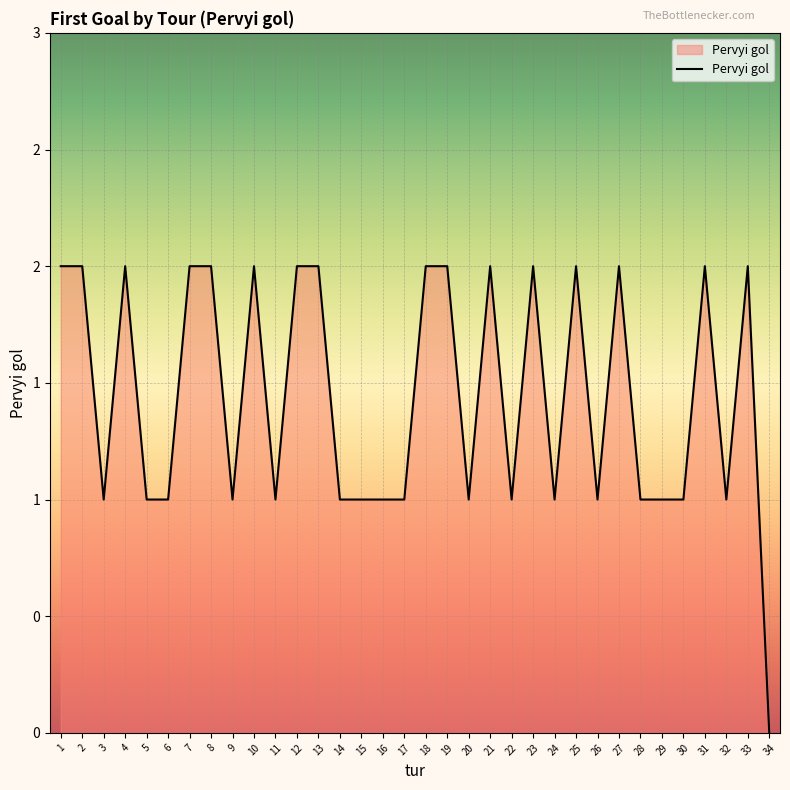

Which label corresponds to the largest value in the chart?

1